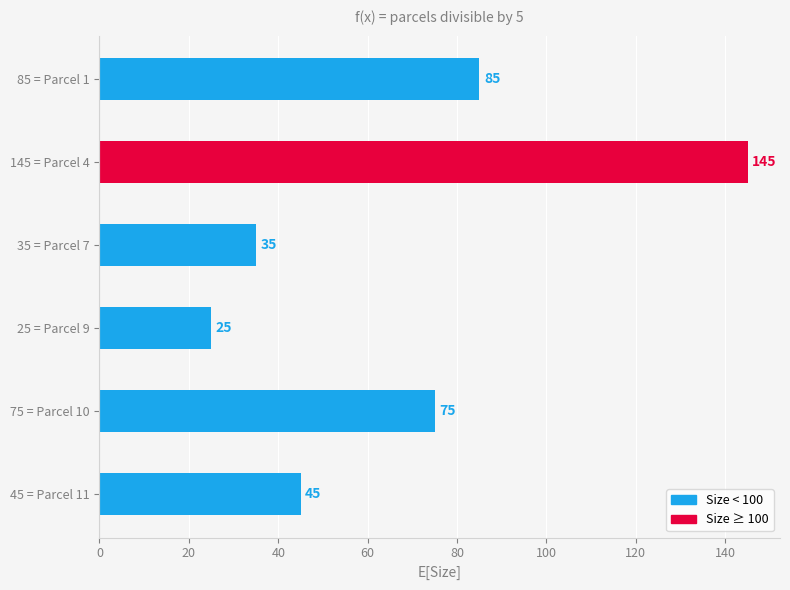

What is the approximate value at 45 = Parcel 11, to the nearest 50?

50